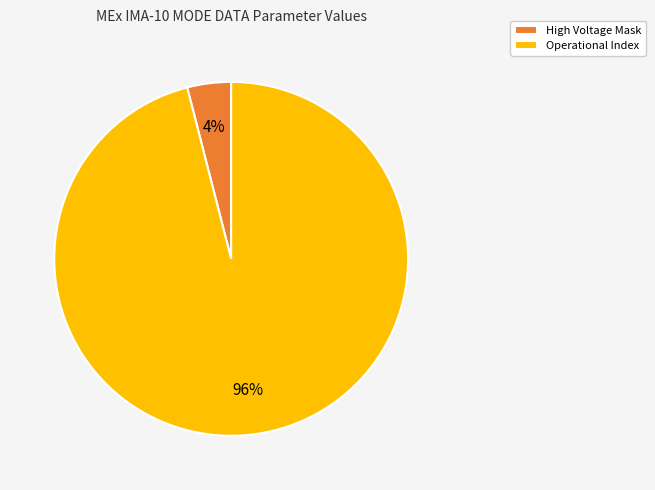

How many slices are in this pie chart?

2